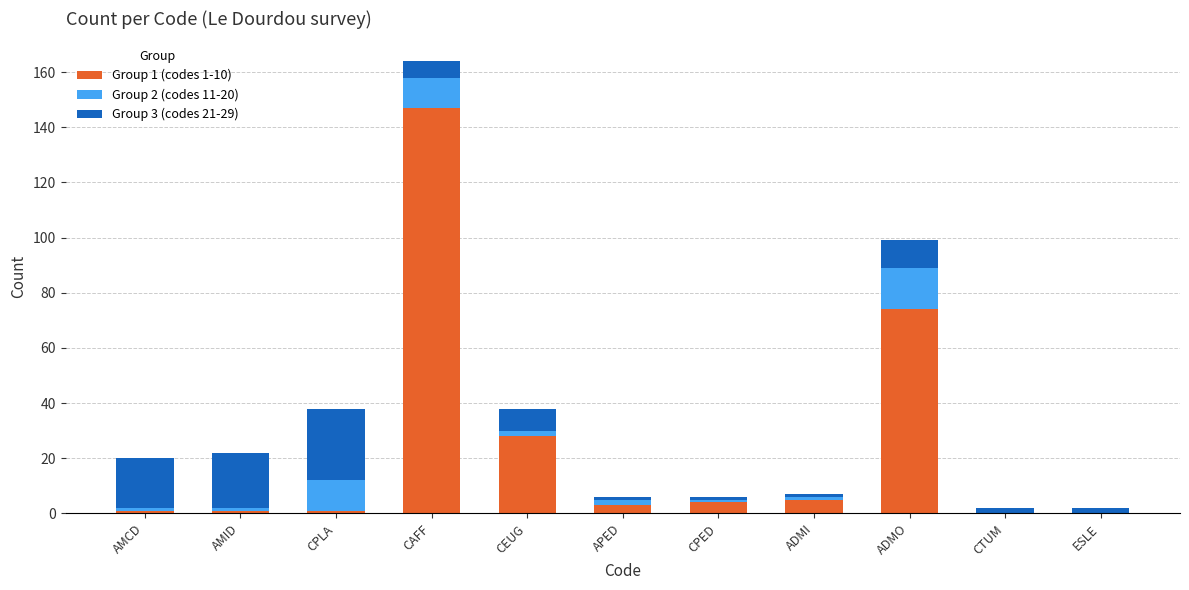

What is the total value across all series at CPED?

6